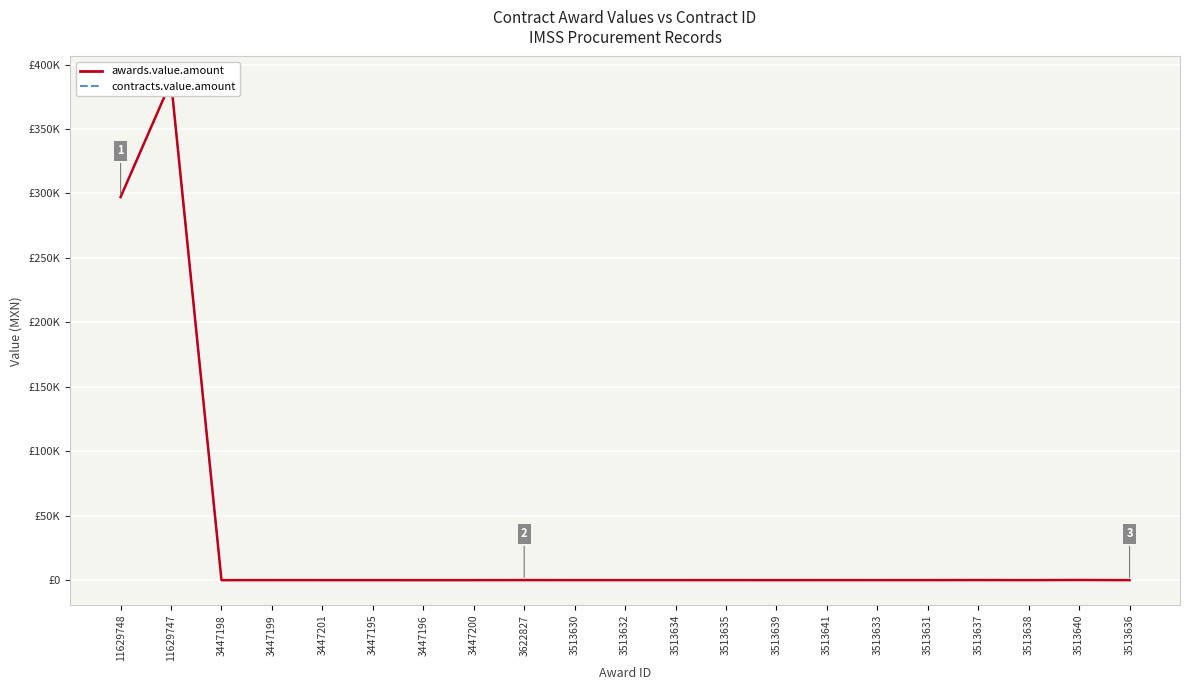

What is the label of the 11th point from the right?

3513632